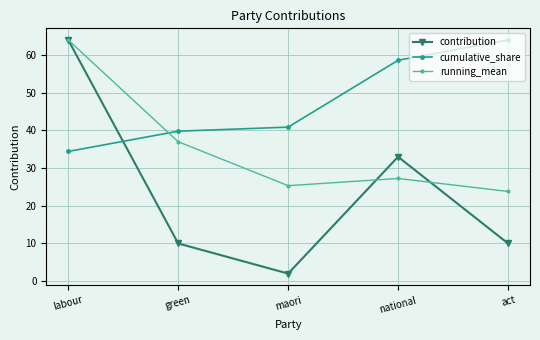

Which series ends up on top after the final intersection of cumulative_share and running_mean?

cumulative_share